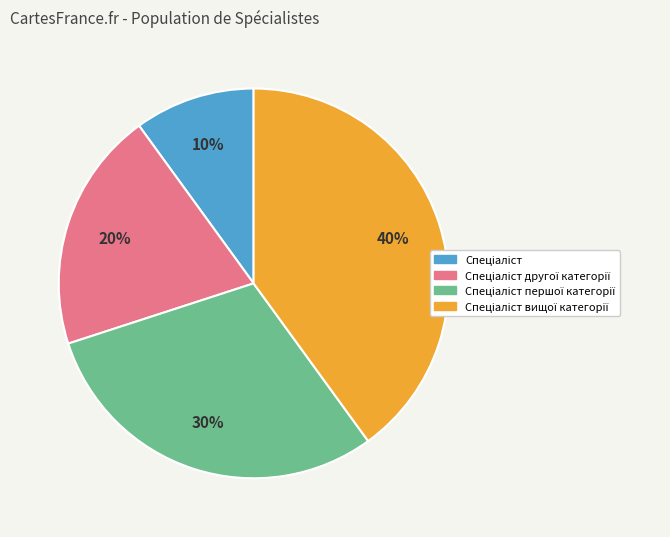

Is there any slice that represents more than half of the pie?

No